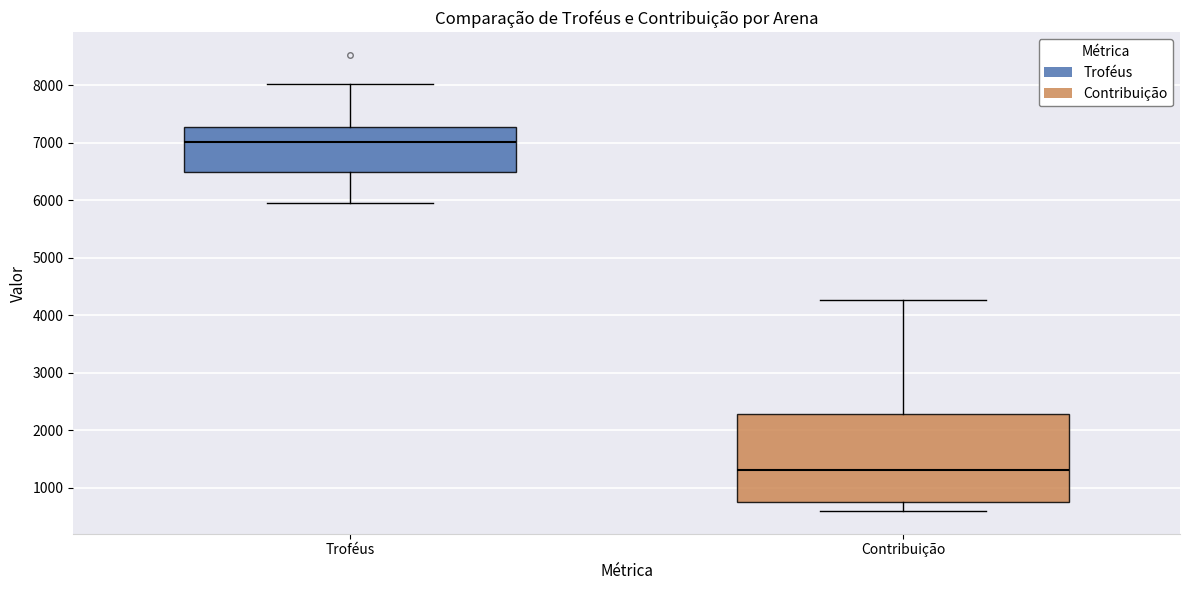

Reading left to right, transcribe this box plot: for each box, give where its median line is, the range the box spans, and where its two whiskers end, as read against the y-axis. The values are not printed on the chart, so give them approximately, as read against the axis.

Troféus: median 7000, box 6500 to 7300, whiskers 5900 to 8000
Contribuição: median 1300, box 700 to 2300, whiskers 600 to 4300